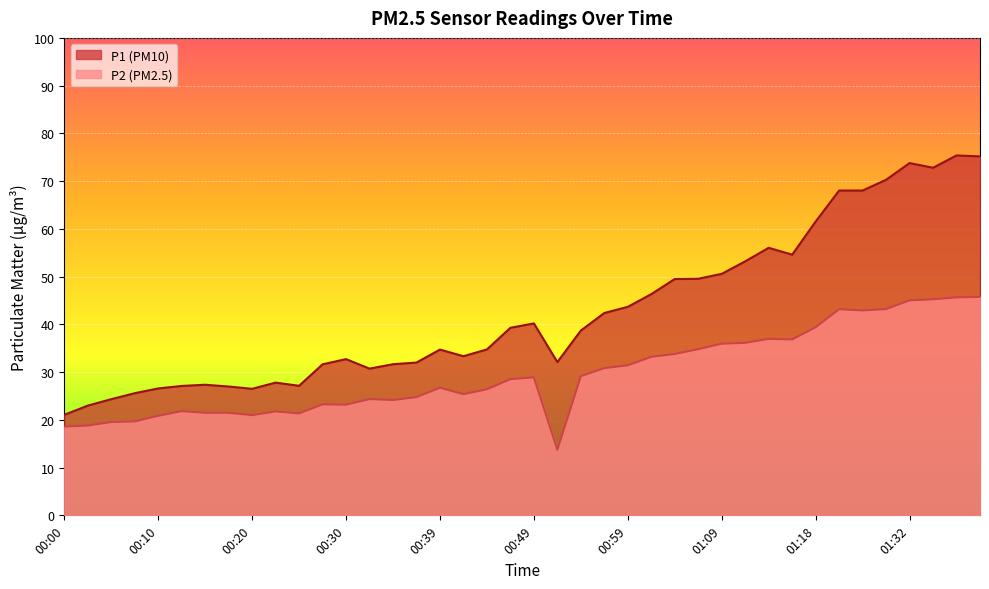

Reading left to right, list all the values displayed in this chart.

P1: 21.1	23.0	24.3	25.6	26.6	27.1	27.4	27.0	26.5	27.8	27.1	31.6	32.7	30.7	31.6	32.0	34.7	33.3	34.8	39.3	40.2	32.1	38.7	42.4	43.7	46.3	49.5	49.5	50.6	53.2	56.0	54.6	61.5	68.0	68.0	70.3	73.8	72.8	75.4	75.2
P2: 18.6	18.8	19.6	19.7	20.9	21.8	21.5	21.5	21.0	21.8	21.4	23.2	23.2	24.4	24.1	24.8	26.7	25.4	26.4	28.5	28.9	13.7	29.1	30.8	31.4	33.2	33.8	34.8	36.0	36.1	37.0	36.9	39.4	43.2	42.9	43.2	45.0	45.2	45.6	45.8